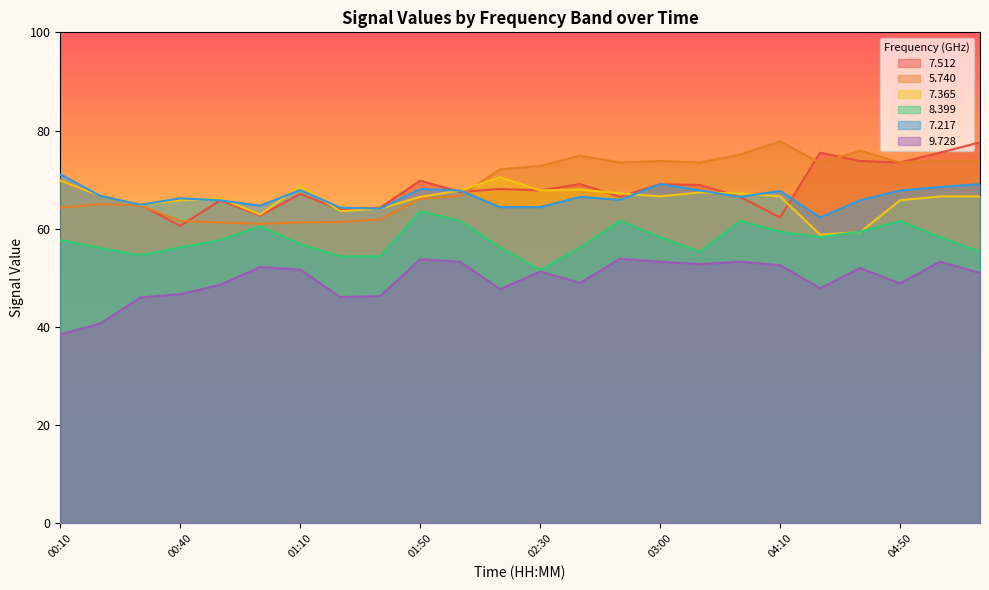

What is the average value of the   7.365 series?

66.1